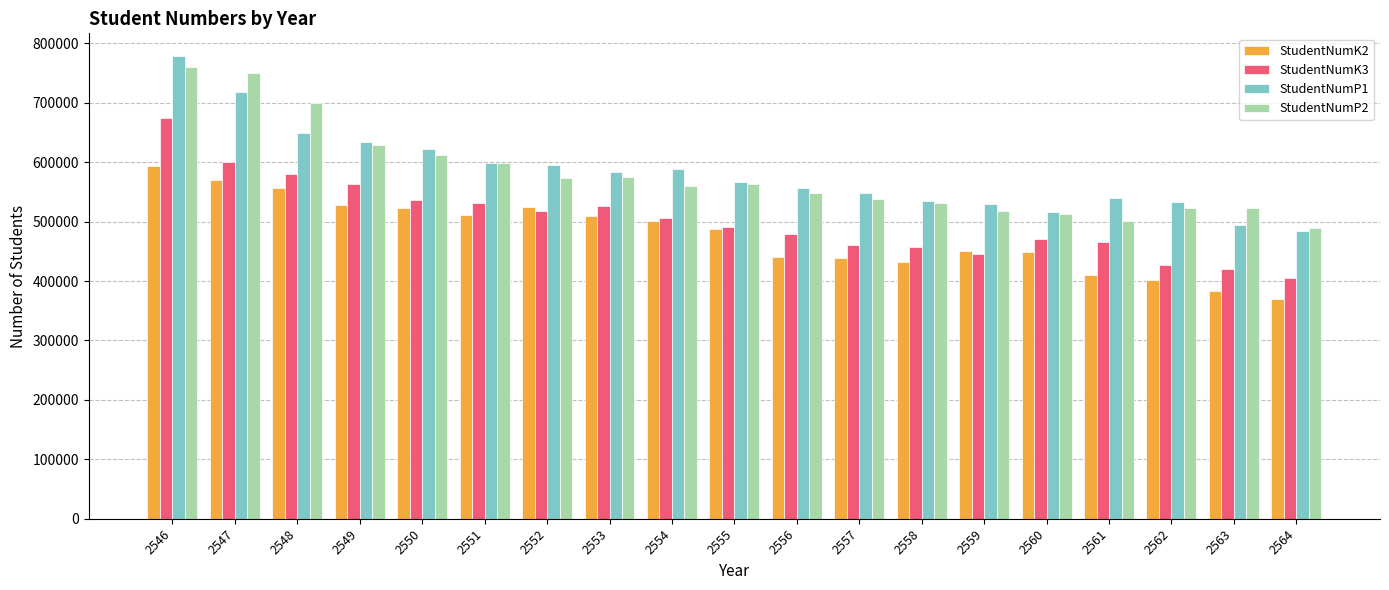

What is the smallest value displayed?

369894